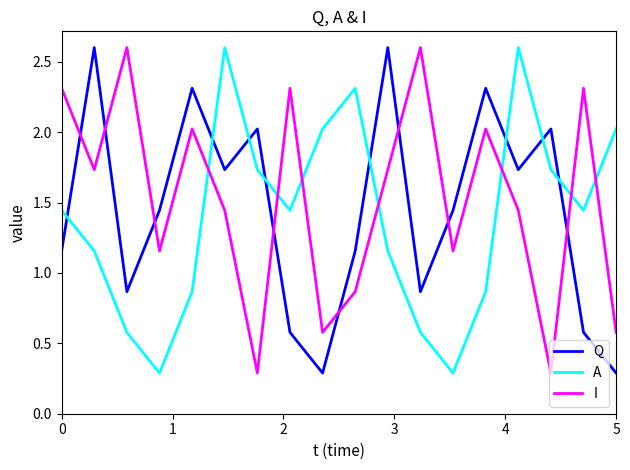

True or false: A has more than 1 points higher than both neighbors.

True